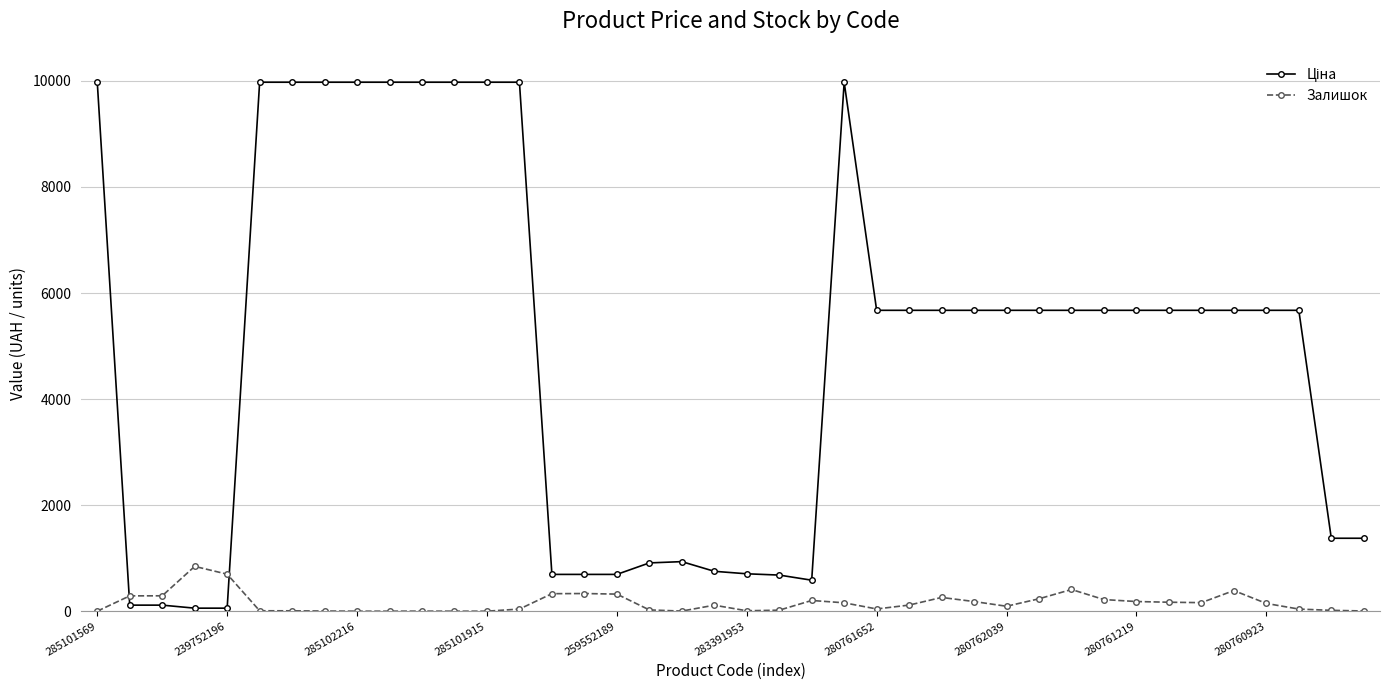

What is the value of the Залишок point at the 36th from the left?

389.0